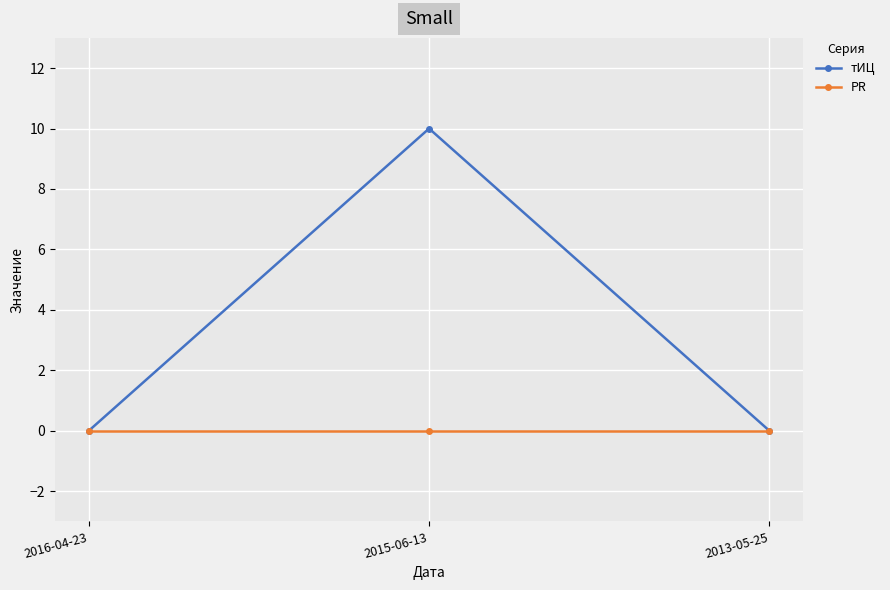

Reading left to right, extract all data points from this chart.

тИЦ: 0	10	0
PR: 0	0	0